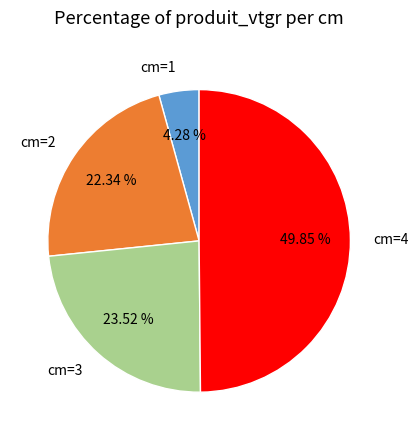

Do cm=3 and cm=4 together represent more than half of the pie?

Yes